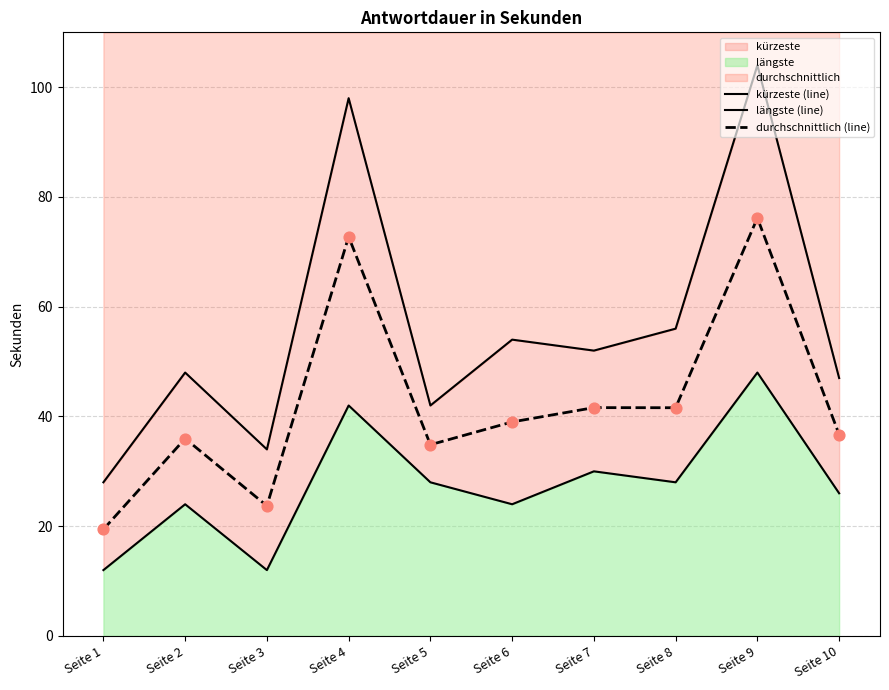

Which series contains the lowest Y value?

kürzeste (line)